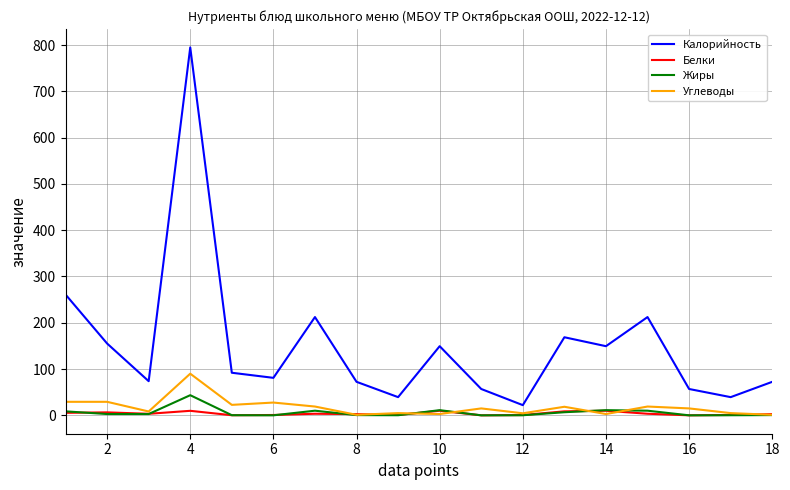

What is the difference between the maximum and minimum values in the Калорийность series?

773.0